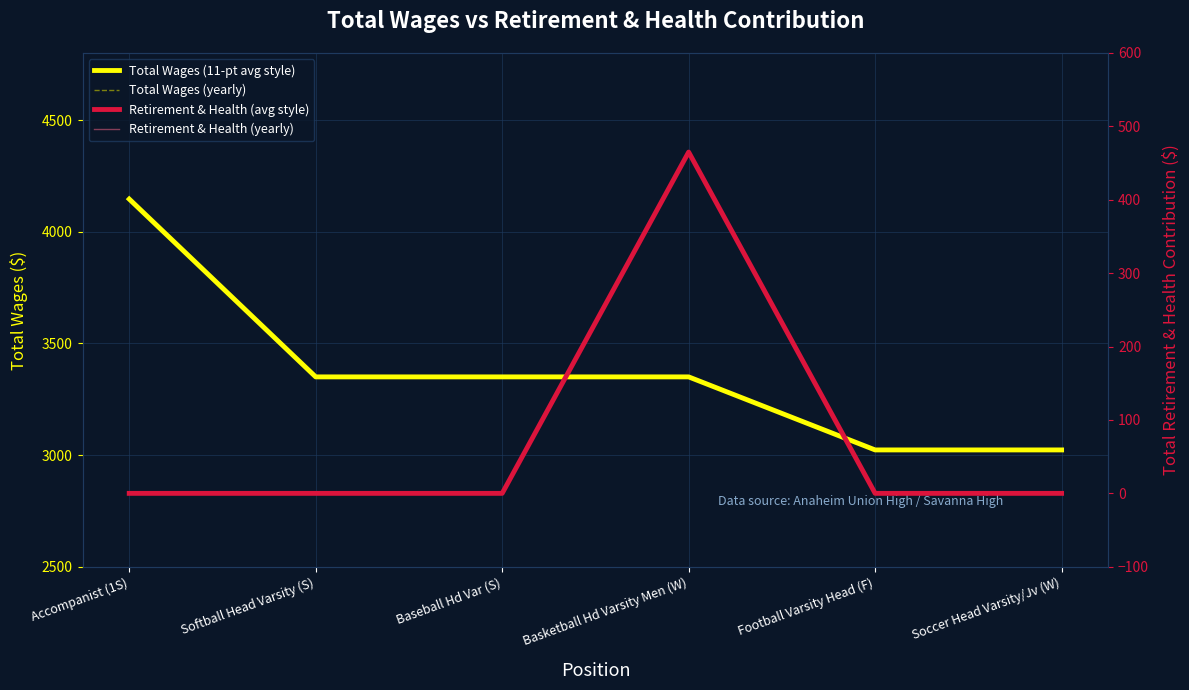

How many series are shown in this chart?

4